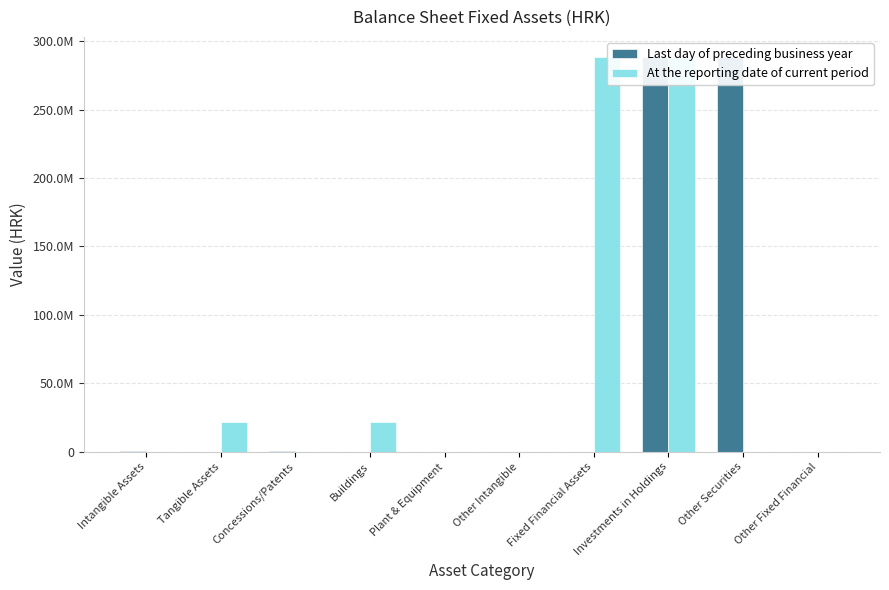

Count the number of categories in the chart.

10